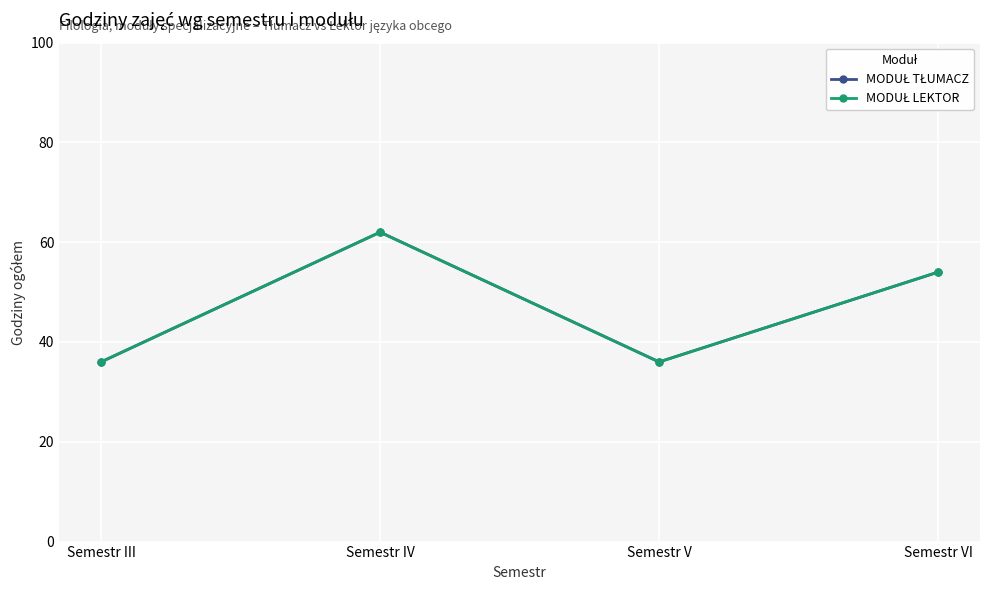

Does the chart have visible grid lines?

Yes